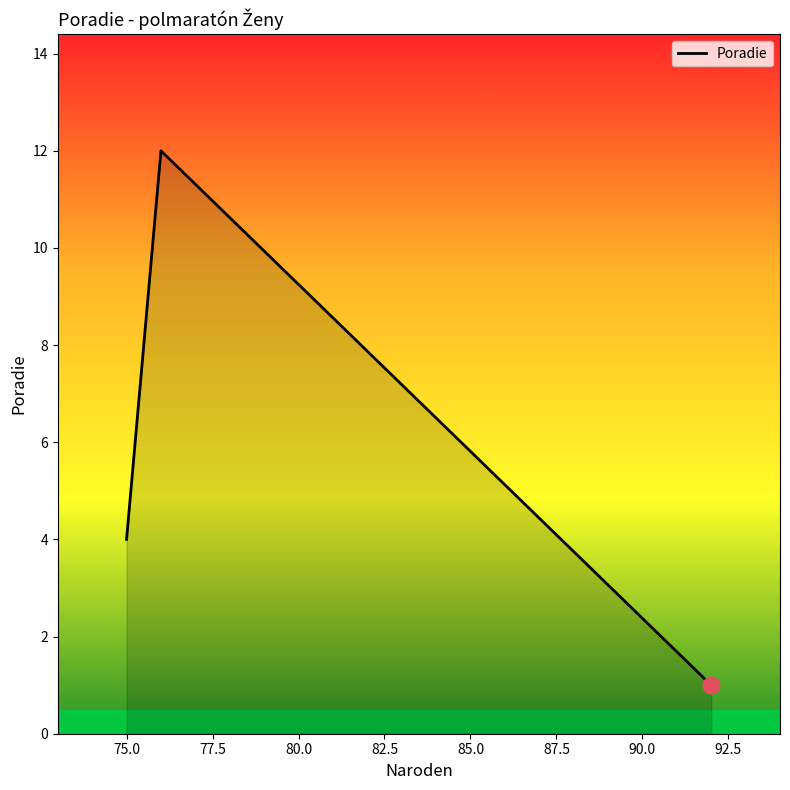

What is the difference between the maximum and minimum values?

11